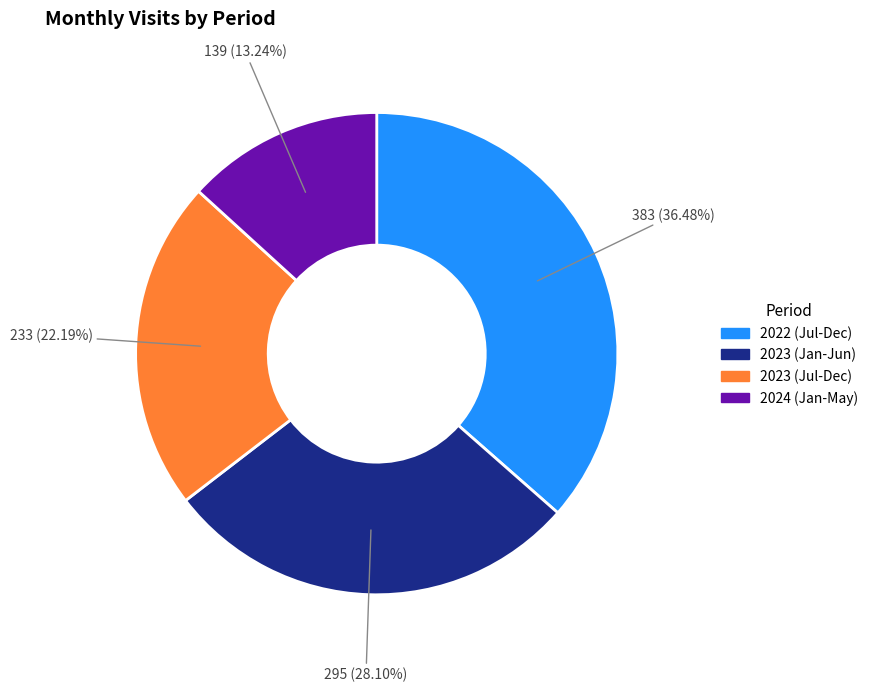

Does any single category account for the majority?

No